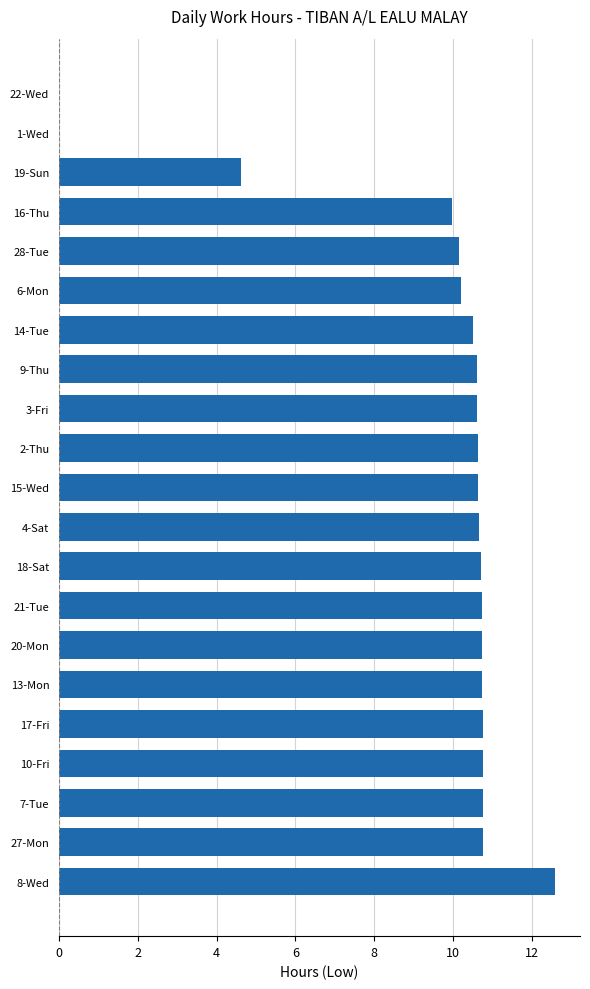

What is the maximum value shown in the chart?

12.6